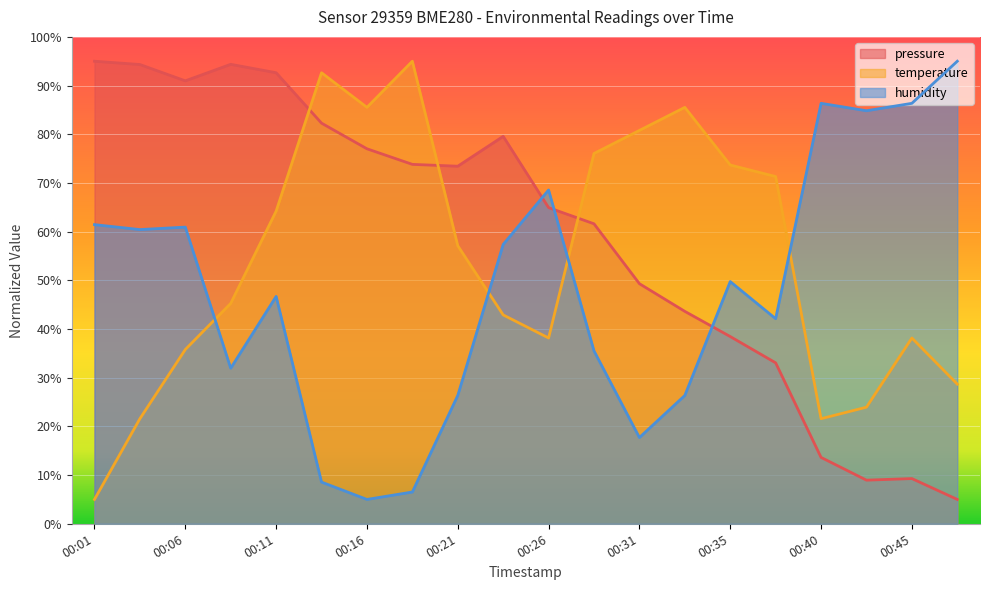

How many data points in temperature are less than 57?

10